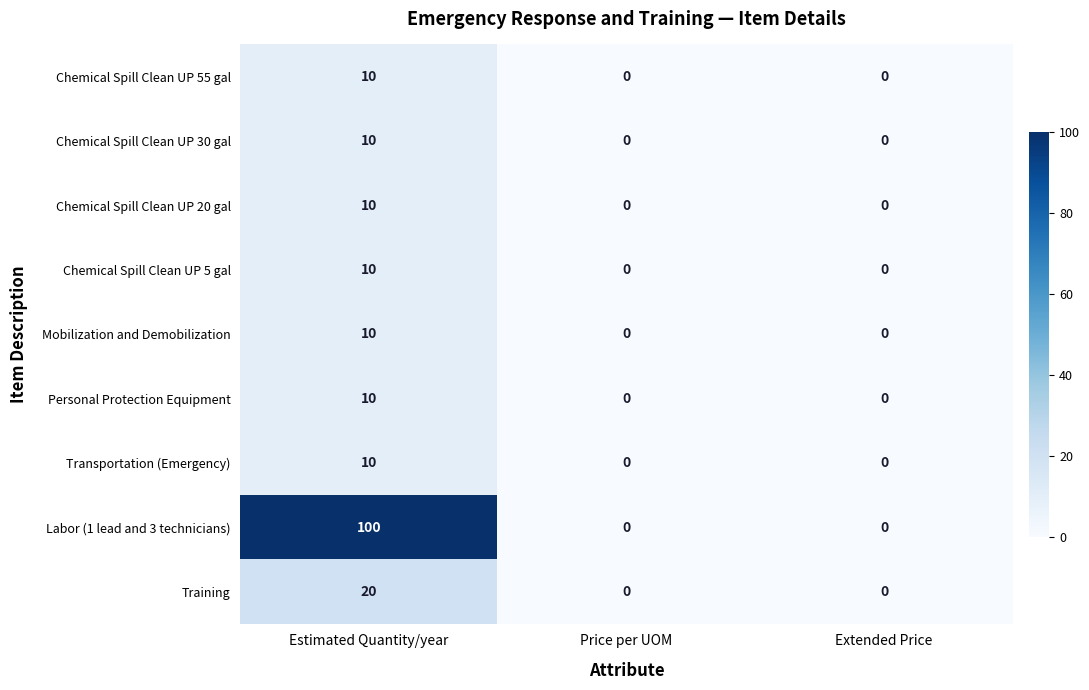

What is the difference between the maximum and minimum values in the Mobilization and Demobilization series?

10